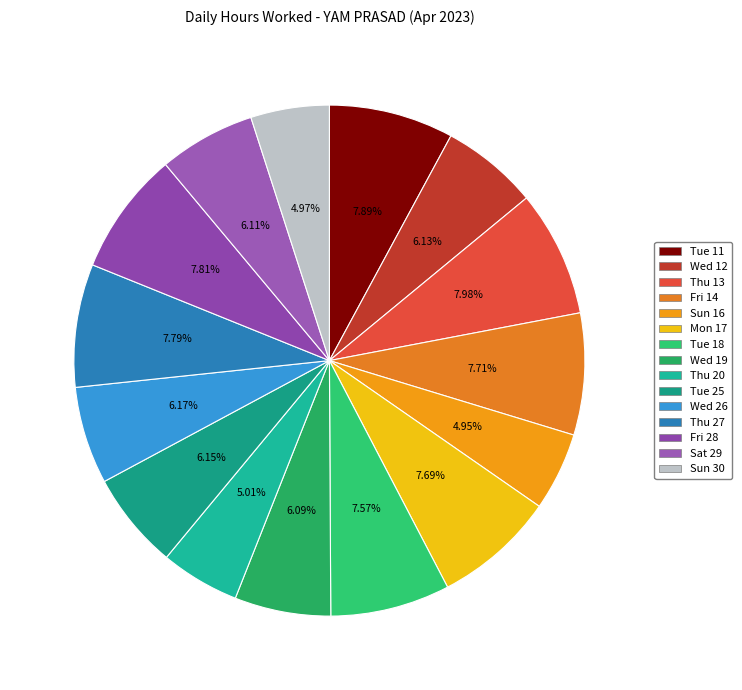

Rank the categories by value from highest to lowest.

Thu 13, Tue 11, Fri 28, Thu 27, Fri 14, Mon 17, Tue 18, Wed 26, Tue 25, Wed 12, Sat 29, Wed 19, Thu 20, Sun 30, Sun 16